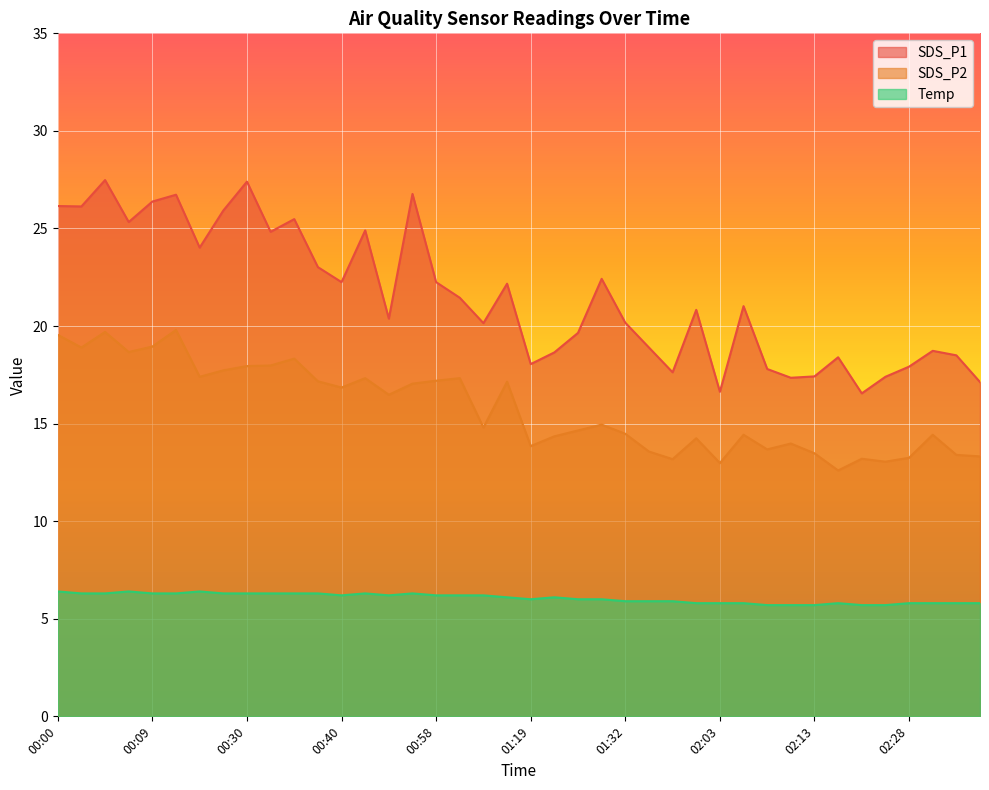

What is the value of the Temp point at the 20th from the left?

6.1